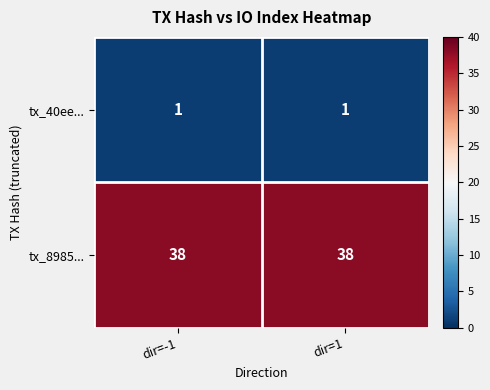

Rank the series at dir=-1 from lowest to highest value.

tx_40ee..., tx_8985...